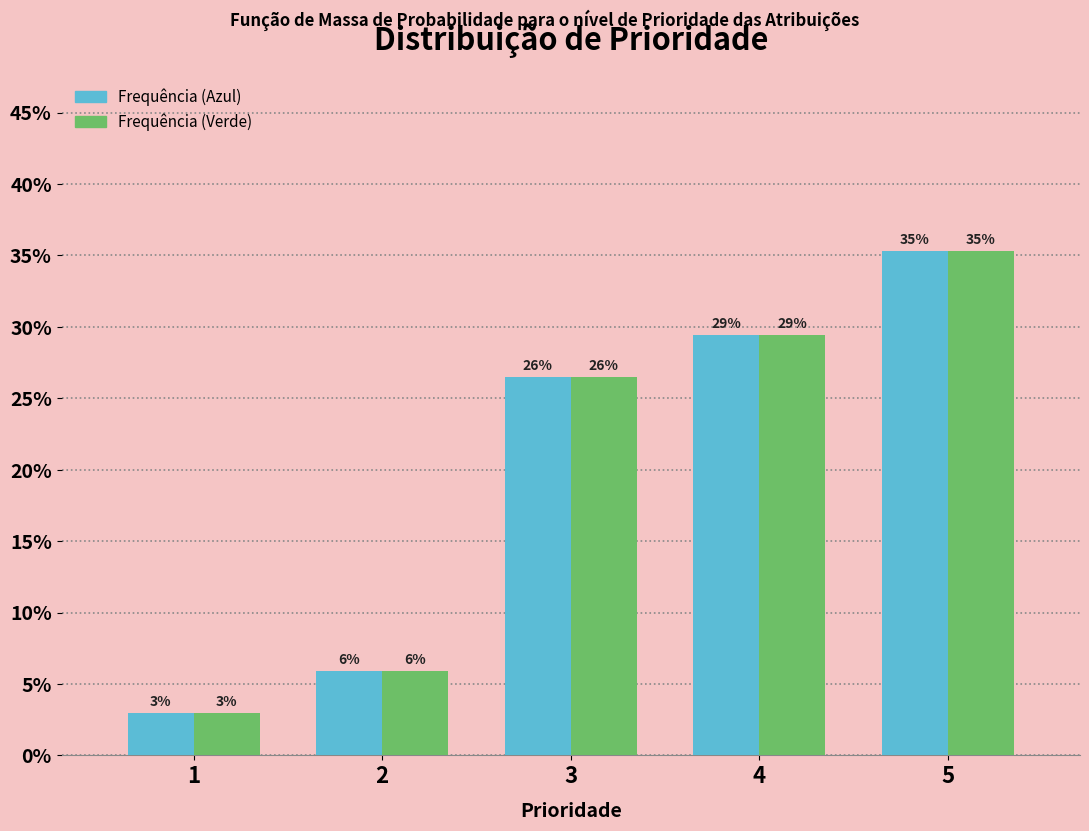

How many groups of bars are there?

5